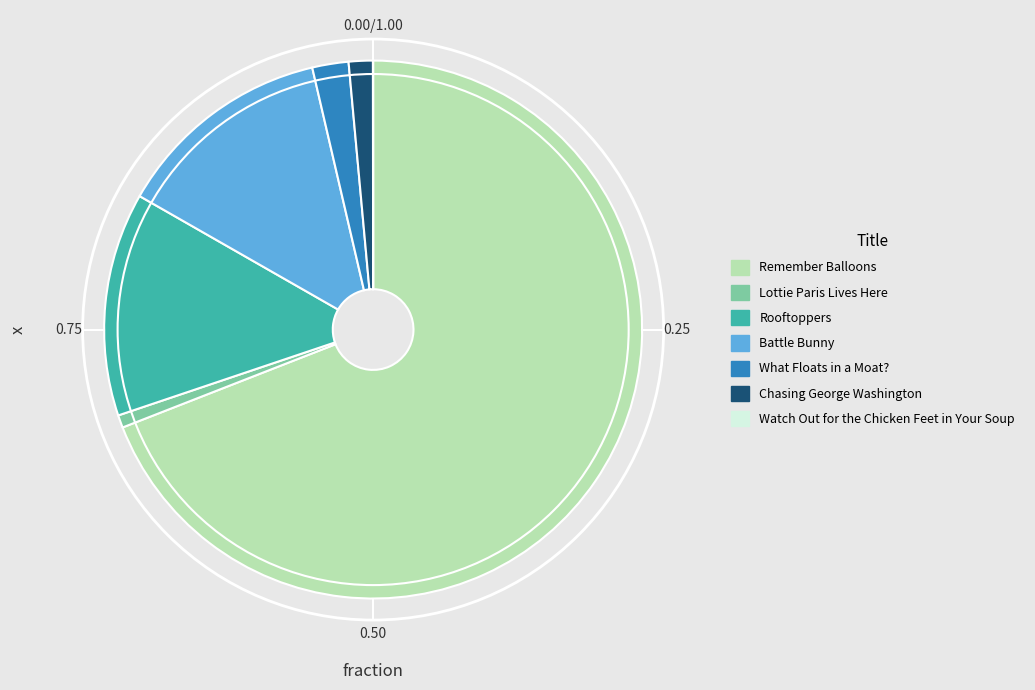

Which category has the biggest portion of the pie?

Remember Balloons